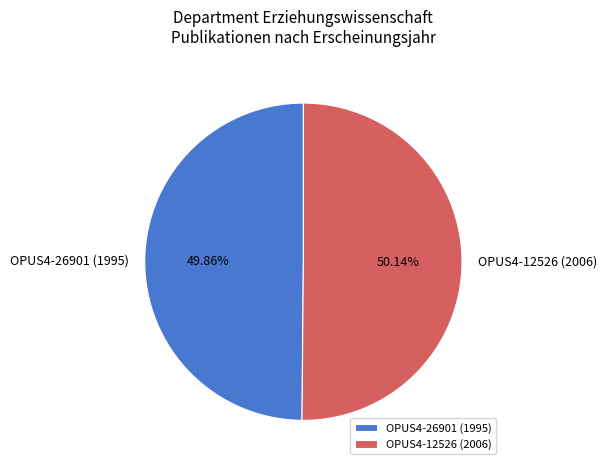

What percentage is NOT represented by OPUS4-26901 (1995)?

50.1%